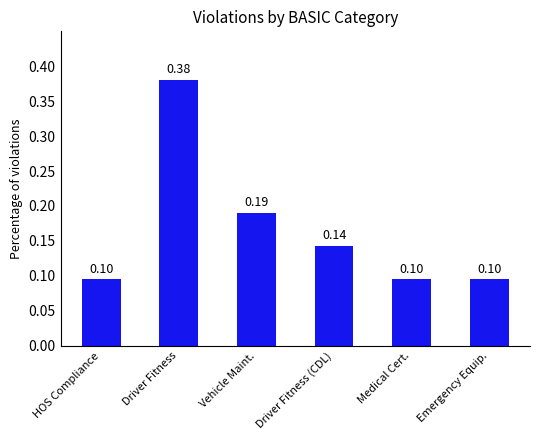

How many data points does each series have?

6